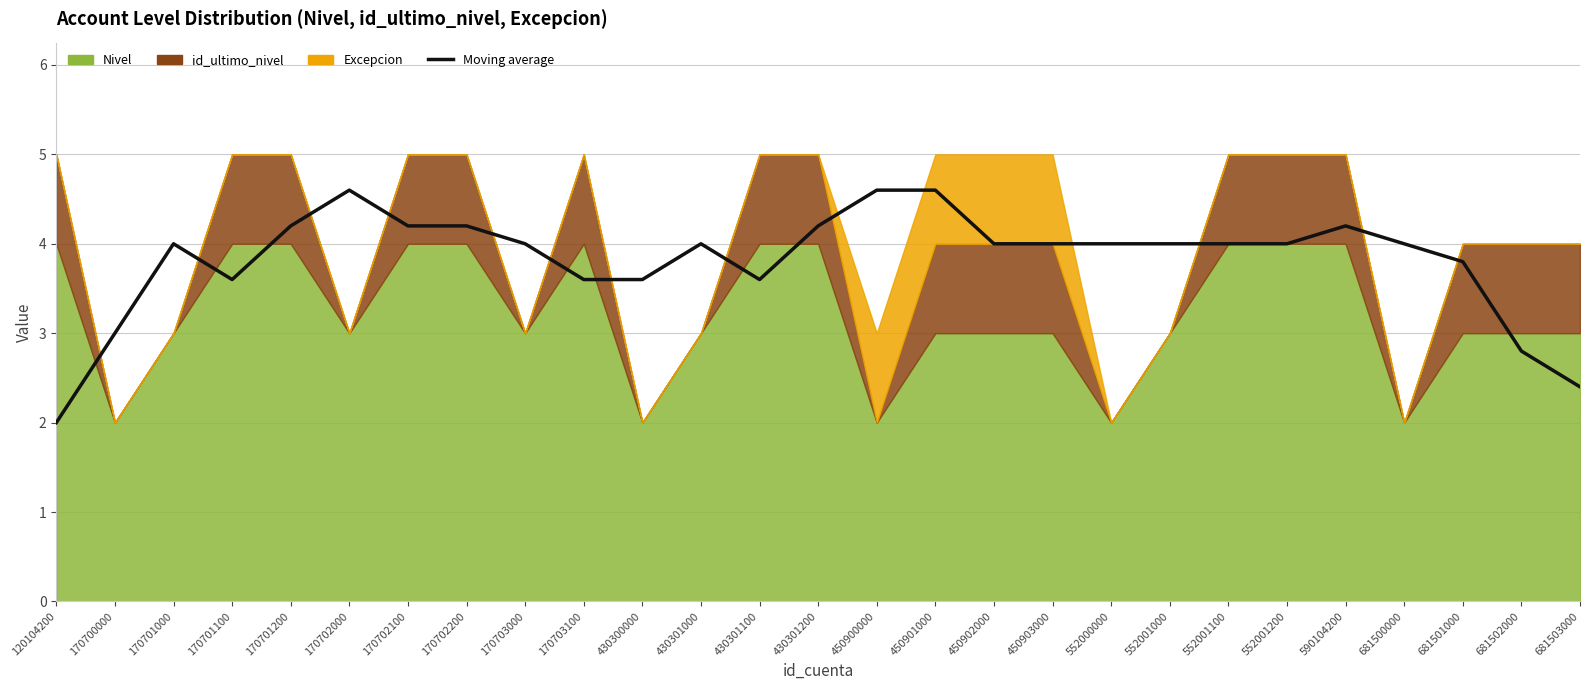

How many interior local valleys (lower than both neighbors) does the data have?

2